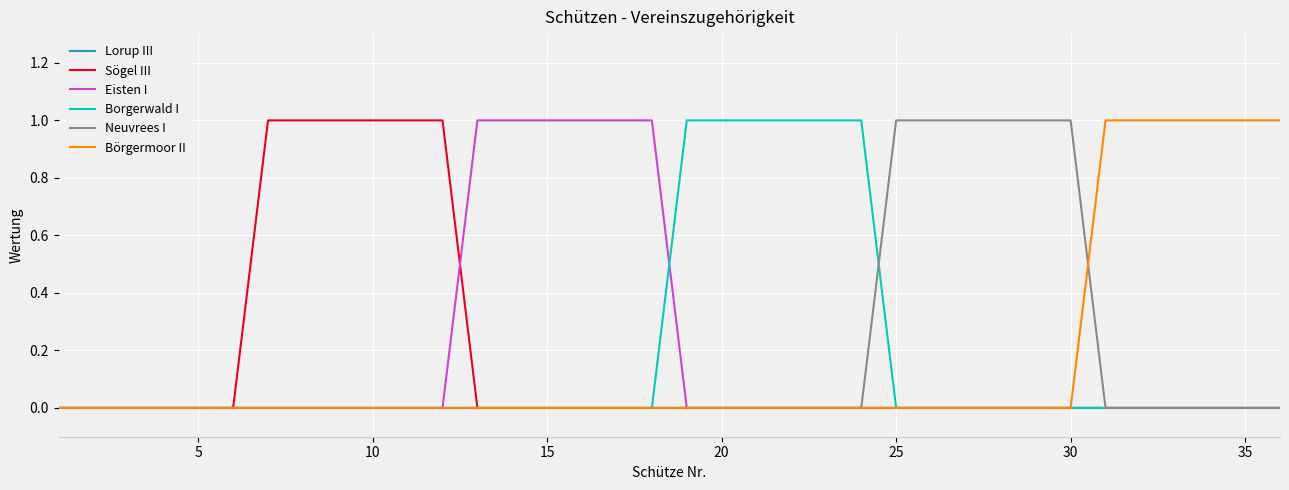

True or false: Lorup III and Neuvrees I cross at least once.

False